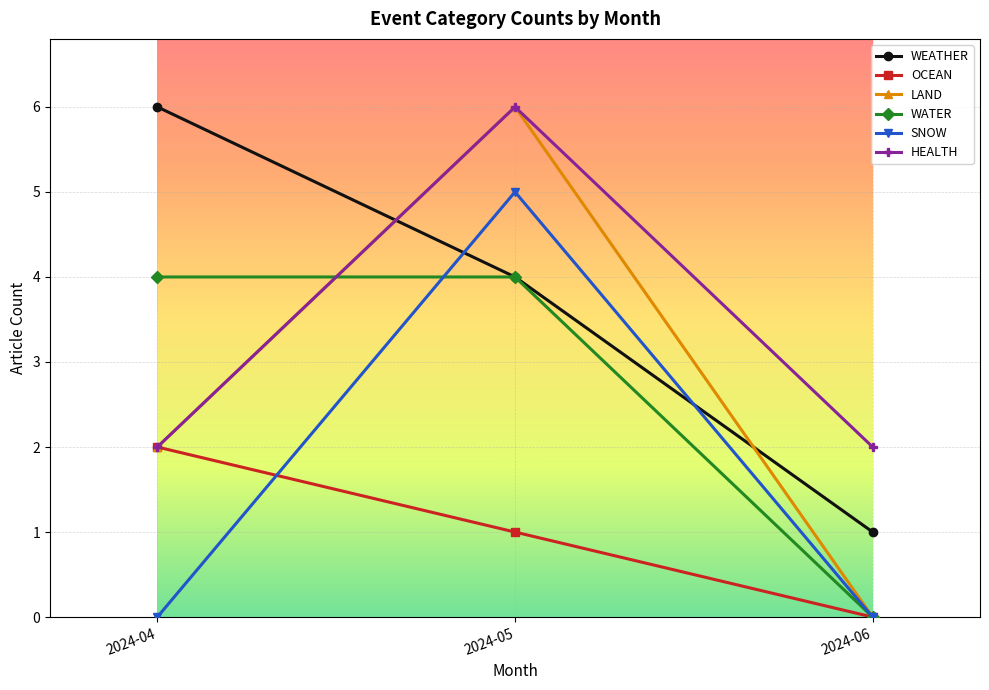

Which series changed the most between 2024-04 and 2024-06?

WEATHER